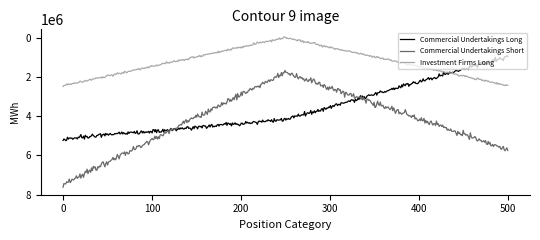

How many lines are shown in the chart?

3